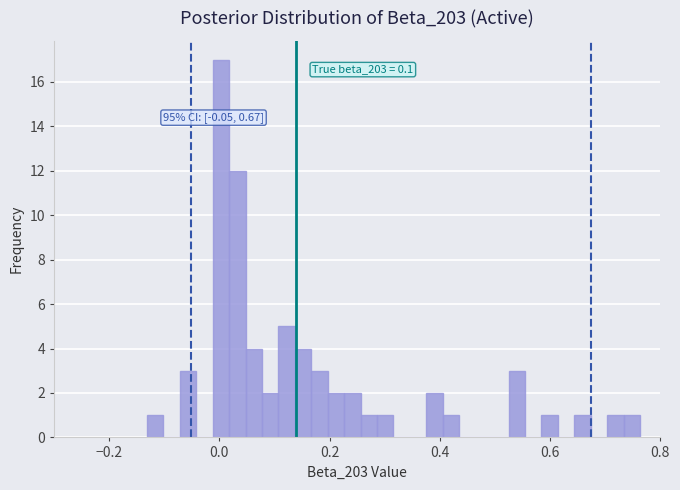

Read against the x-axis, roughly where is the centre of the tallest bar?

0.00